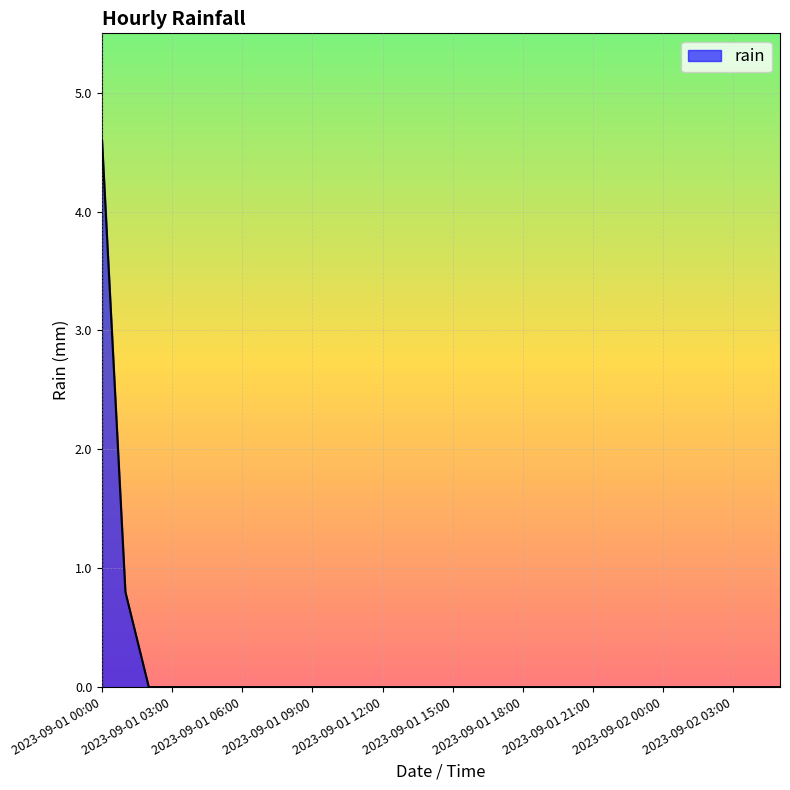

What is the greatest value displayed?

4.6